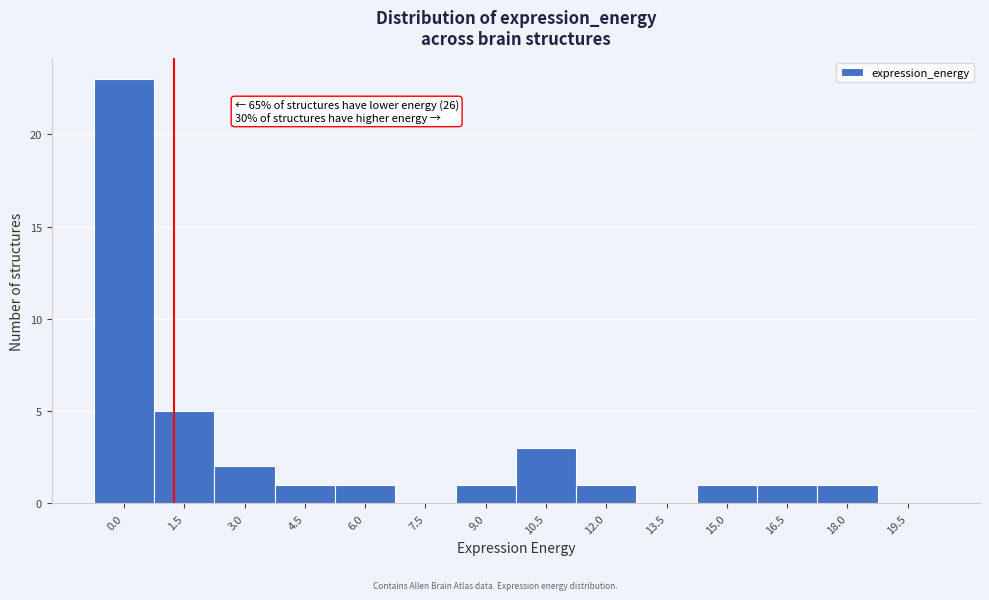

Reading left to right, what are all the values shown in this chart?

0.0=23	1.5=5	3.0=2	4.5=1	6.0=1	7.5=0	9.0=1	10.5=3	12.0=1	13.5=0	15.0=1	16.5=1	18.0=1	19.5=0